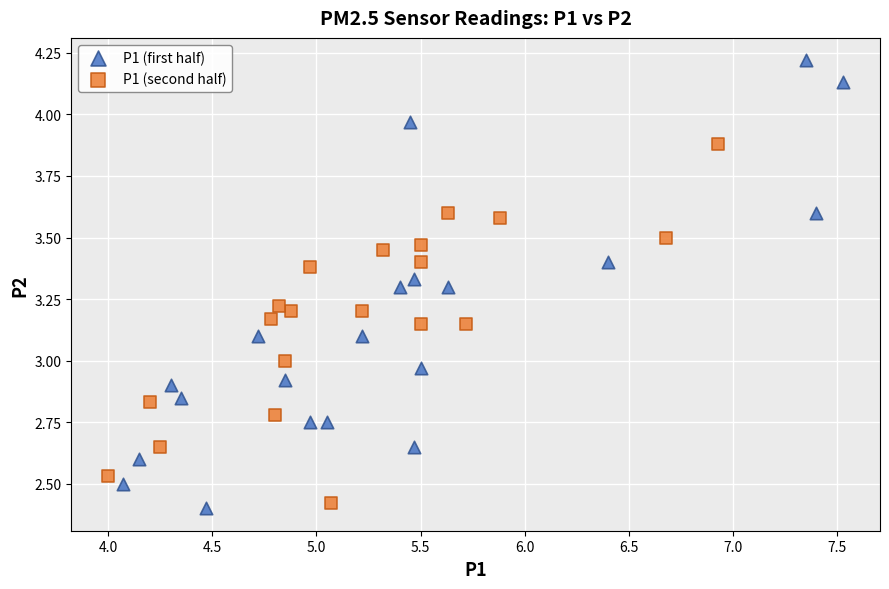

Which series has the widest spread of Y values?

P1 (first half)